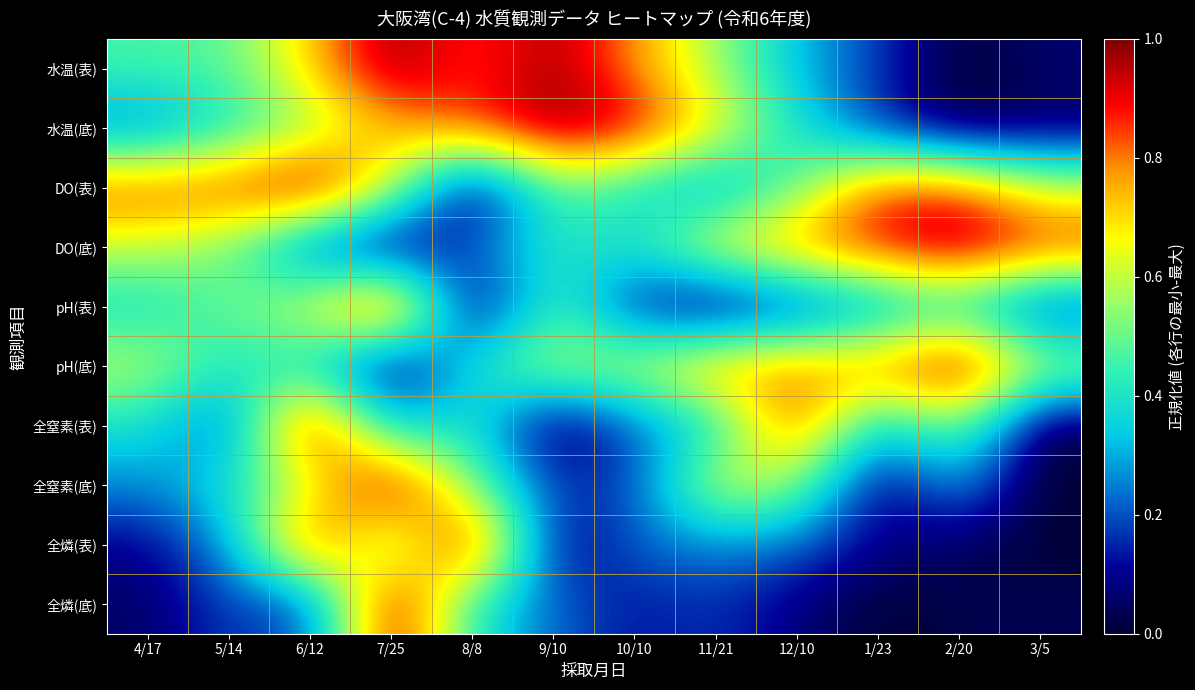

Reading left to right, what are all the values shown in this chart?

水温(表): 4/17=0.5	5/14=0.5	6/12=0.7	7/25=1.0	8/8=0.8	9/10=1.0	10/10=0.8	11/21=0.6	12/10=0.3	1/23=0.2	2/20=0.0	3/5=0.1
水温(底): 4/17=0.2	5/14=0.4	6/12=0.5	7/25=0.7	8/8=0.9	9/10=1.0	10/10=0.9	11/21=0.7	12/10=0.4	1/23=0.2	2/20=0.0	3/5=0.0
DO(表): 4/17=0.9	5/14=0.9	6/12=1.0	7/25=0.7	8/8=0.0	9/10=0.5	10/10=0.4	11/21=0.3	12/10=0.5	1/23=0.9	2/20=0.9	3/5=0.6
DO(底): 4/17=0.6	5/14=0.5	6/12=0.2	7/25=0.0	8/8=0.2	9/10=0.4	10/10=0.4	11/21=0.7	12/10=0.8	1/23=0.9	2/20=1.0	3/5=0.9
pH(表): 4/17=0.4	5/14=0.5	6/12=0.6	7/25=1.0	8/8=0.0	9/10=0.5	10/10=0.1	11/21=0.0	12/10=0.1	1/23=0.3	2/20=0.4	3/5=0.1
pH(底): 4/17=0.6	5/14=0.4	6/12=0.4	7/25=0.0	8/8=0.4	9/10=0.6	10/10=0.6	11/21=0.8	12/10=0.8	1/23=0.8	2/20=1.0	3/5=0.6
全窒素(表): 4/17=0.4	5/14=0.2	6/12=1.0	7/25=0.3	8/8=0.4	9/10=0.0	10/10=0.2	11/21=0.4	12/10=0.9	1/23=0.3	2/20=0.6	3/5=0.0
全窒素(底): 4/17=0.3	5/14=0.4	6/12=0.6	7/25=1.0	8/8=0.5	9/10=0.2	10/10=0.2	11/21=0.7	12/10=0.6	1/23=0.0	2/20=0.3	3/5=0.0
全燐(表): 4/17=0.1	5/14=0.3	6/12=0.9	7/25=0.5	8/8=1.0	9/10=0.1	10/10=0.2	11/21=0.3	12/10=0.2	1/23=0.1	2/20=0.0	3/5=0.0
全燐(底): 4/17=0.1	5/14=0.2	6/12=0.2	7/25=1.0	8/8=0.4	9/10=0.2	10/10=0.1	11/21=0.2	12/10=0.1	1/23=0.0	2/20=0.0	3/5=0.0